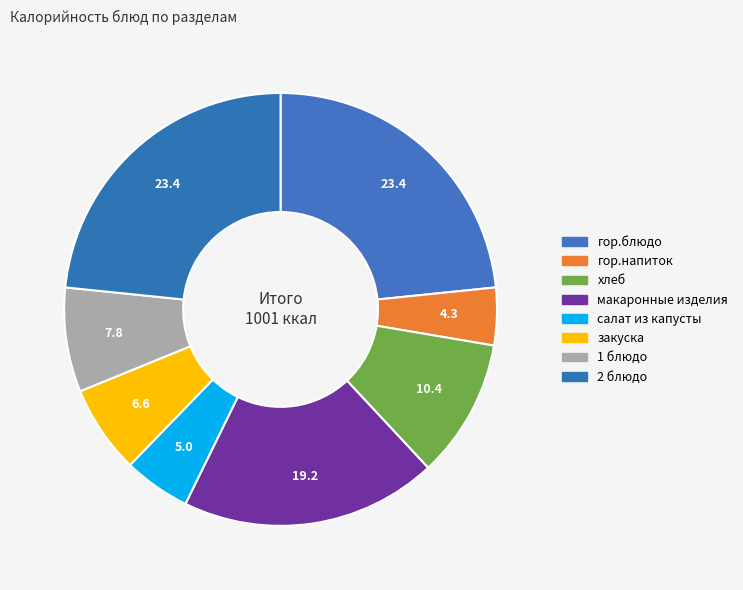

Do макаронные изделия and салат из капусты together represent more than half of the pie?

No